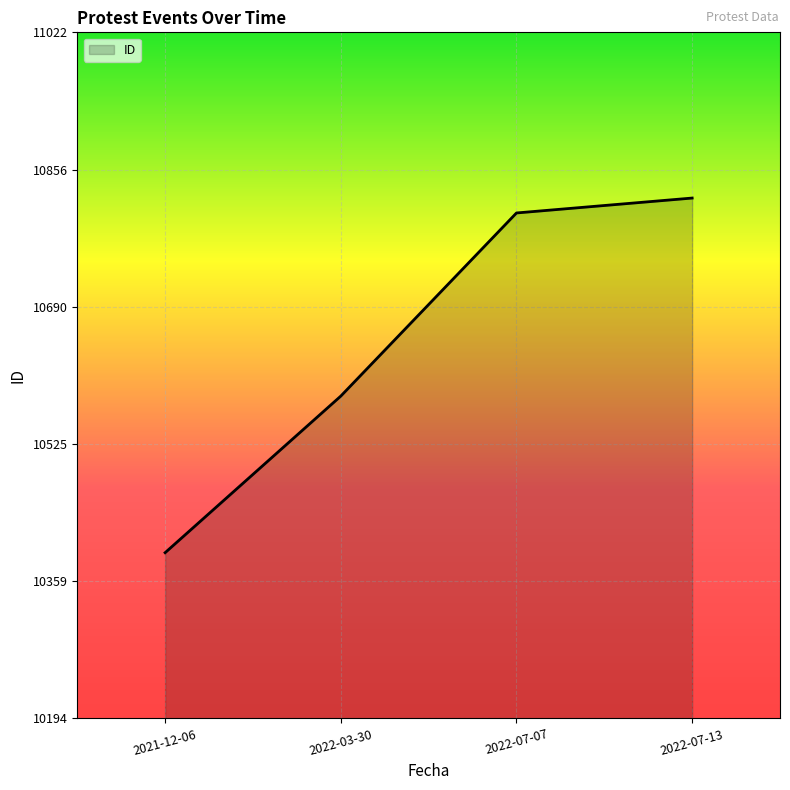

Does the chart have visible grid lines?

Yes